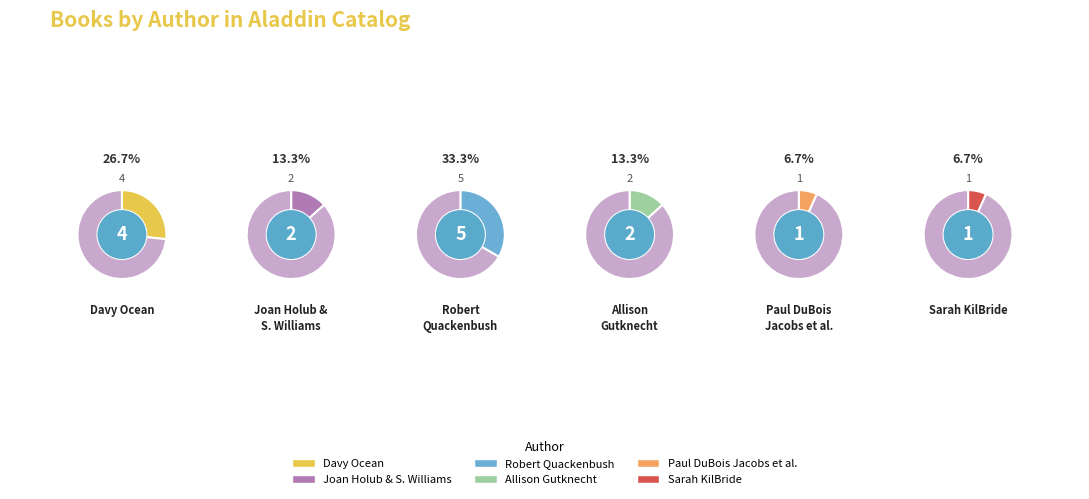

To the nearest percent, what is the difference between the largest and smallest slice percentages?

27%